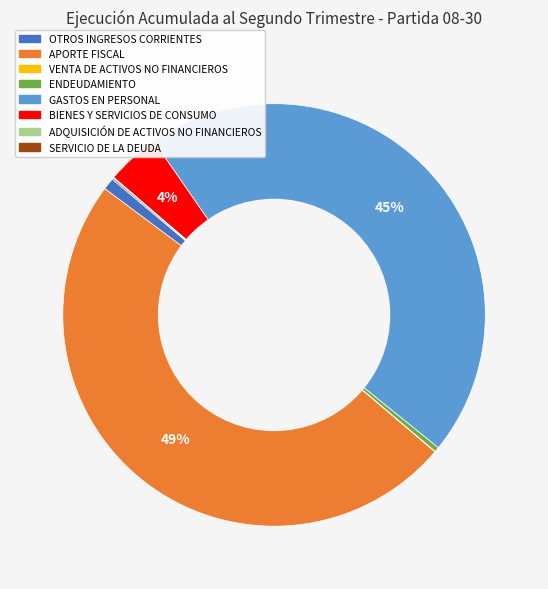

To the nearest percent, what is the average slice percentage?

12%